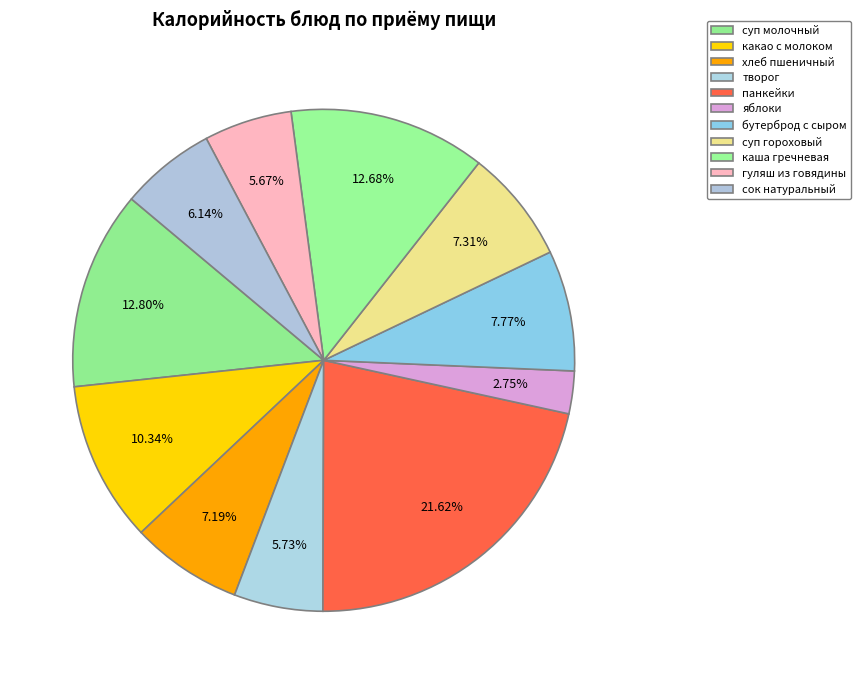

To the nearest percent, what is the combined percentage of гуляш из говядины and суп молочный?

18%